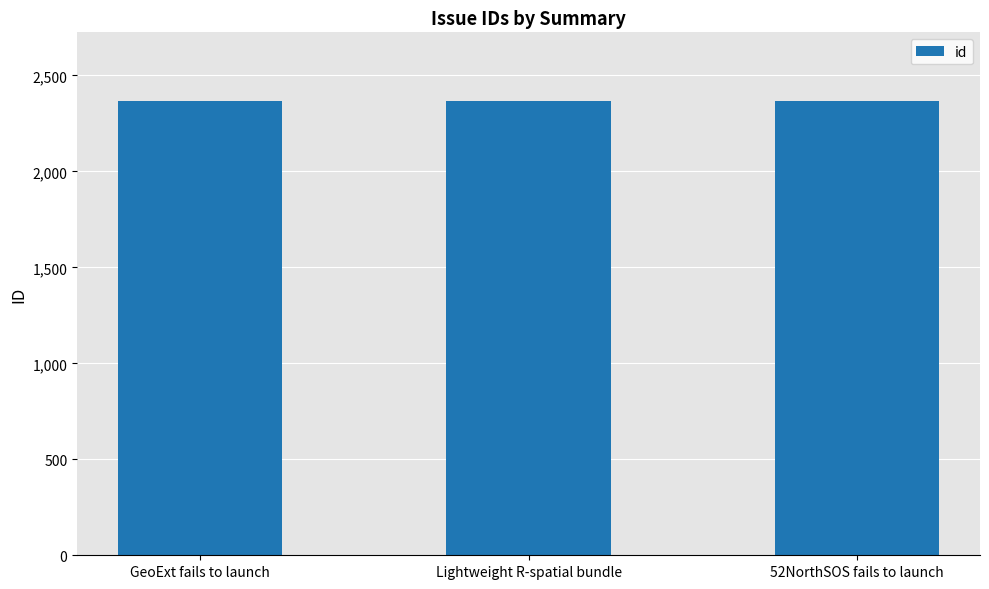

What is the label of the 1st bar from the left?

GeoExt fails to launch